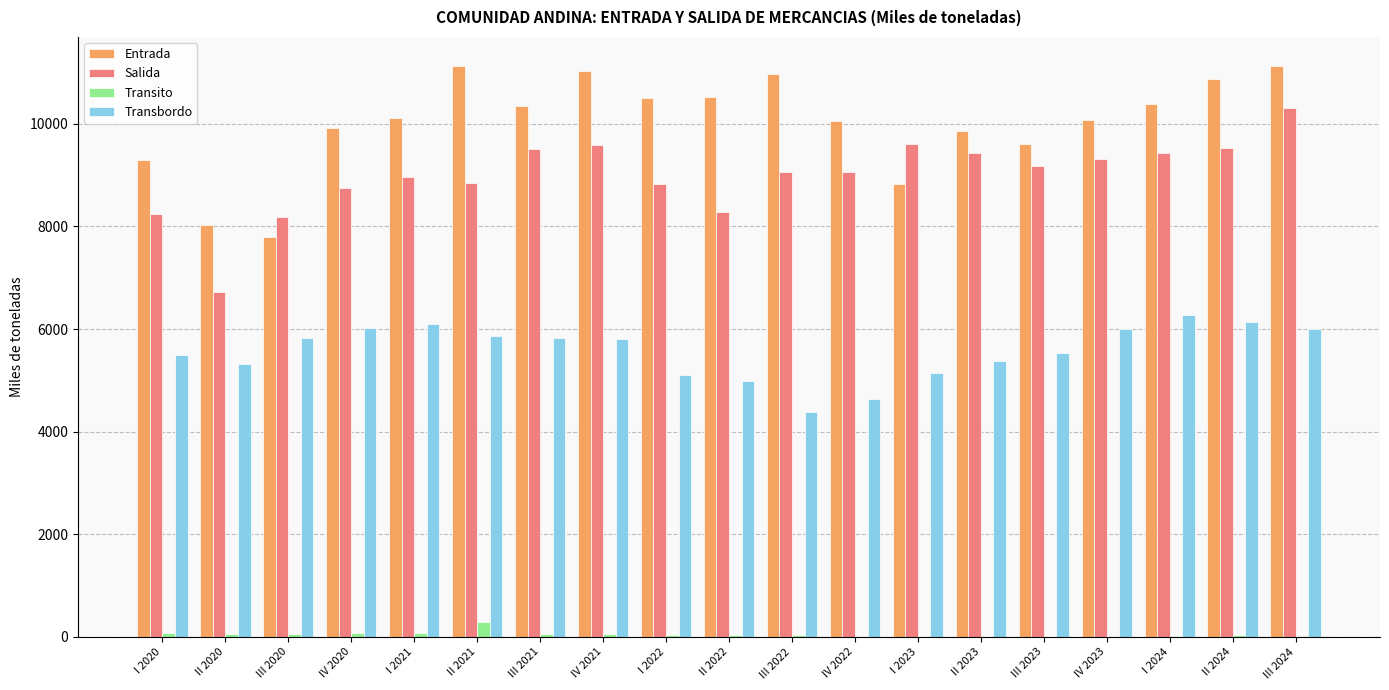

Between III 2020 and II 2022, which series saw the biggest shift?

Entrada